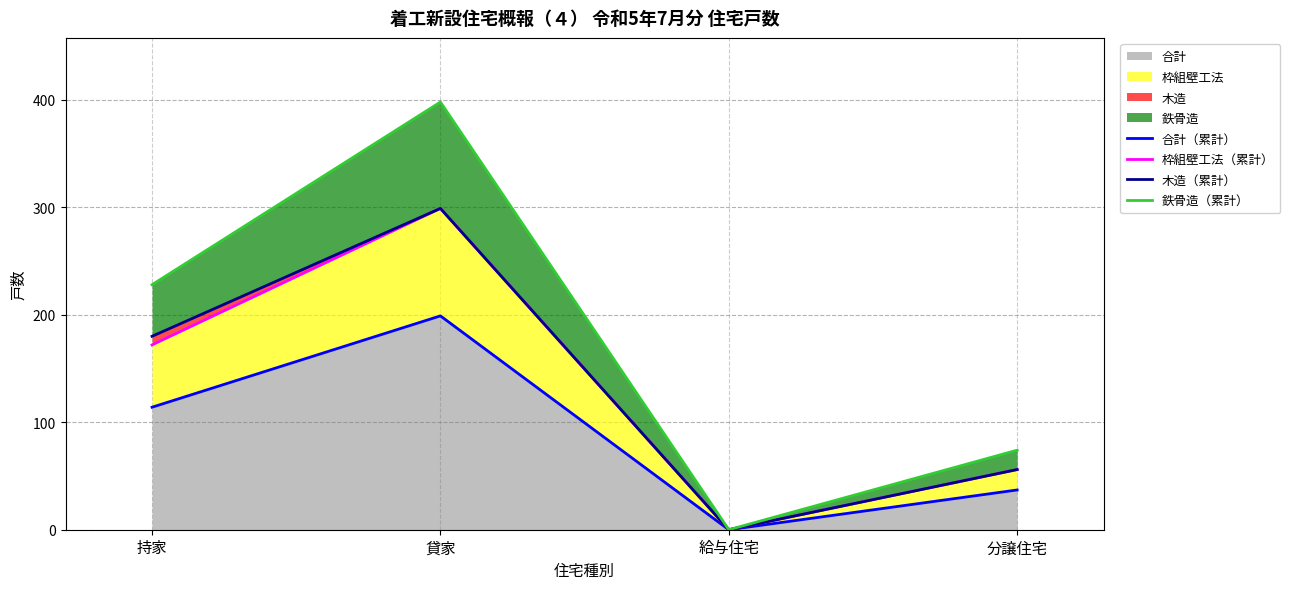

What is the average value of the 合計（累計） series?

88